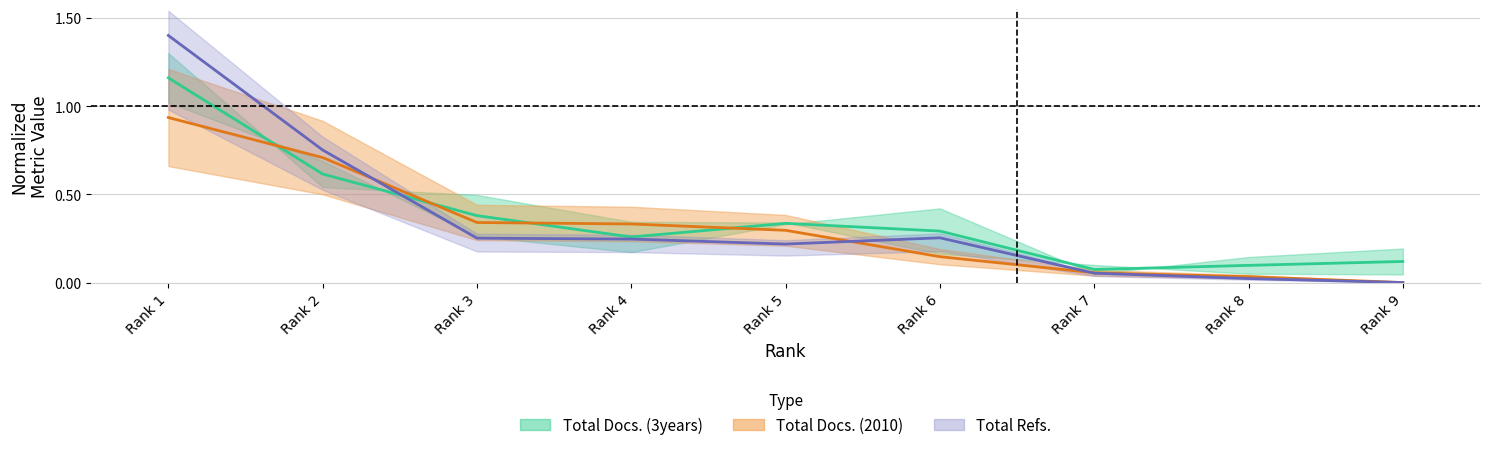

The H index series shows 0.3 at Rank 4. True or false?

True